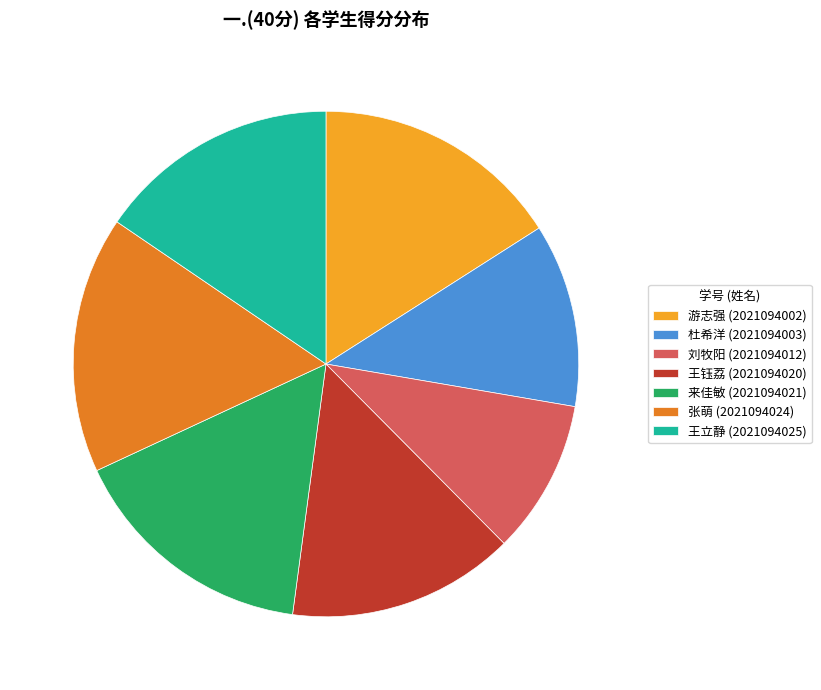

Is the sum of 游志强 (2021094002) and 王钰荔 (2021094020) greater than half?

No